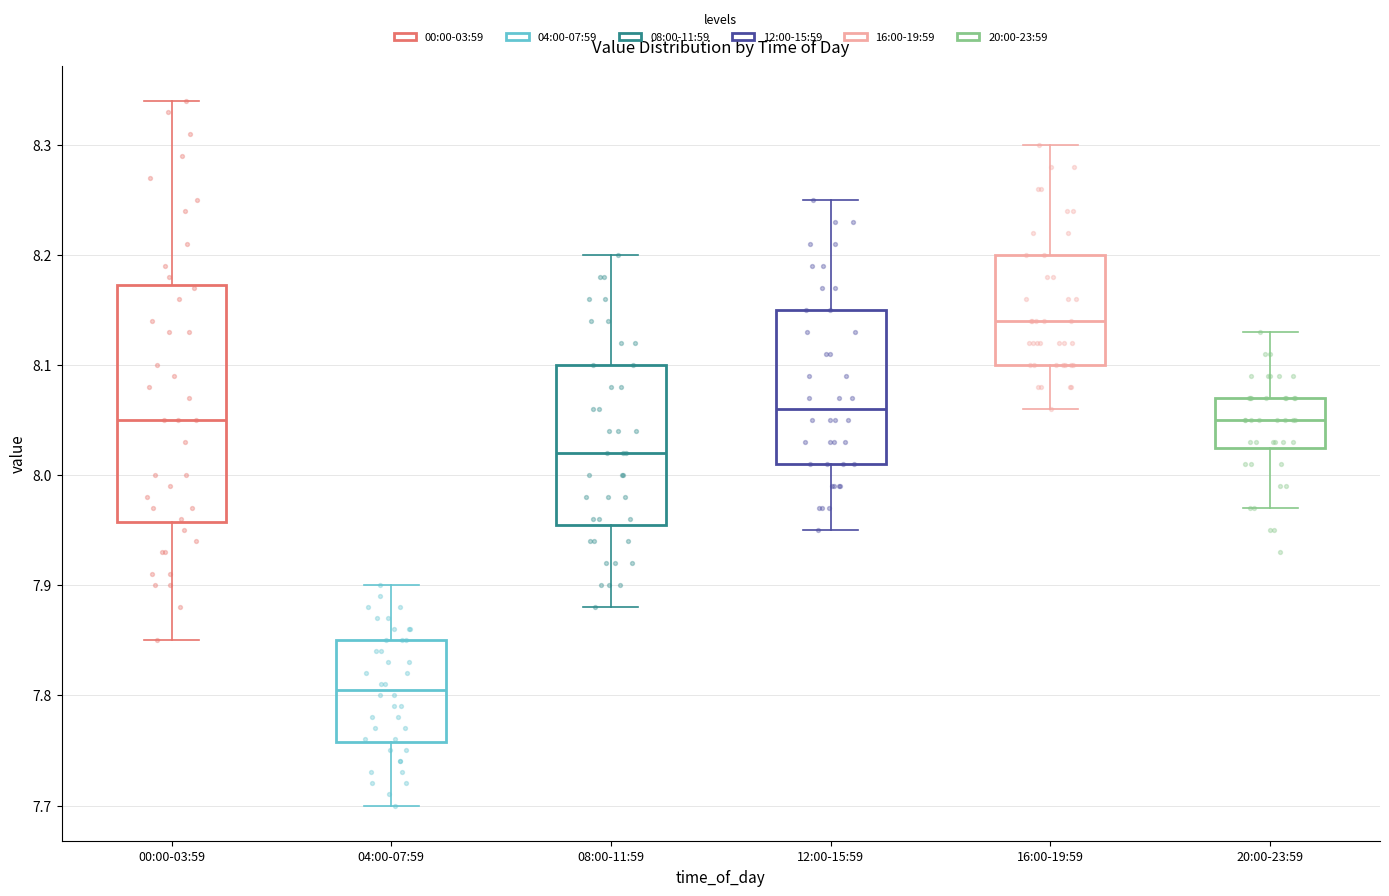

Reading left to right, read every box against the y-axis: the position of its median line, the range the box covers, and the ends of its whiskers. The values are not printed on the chart, so give them approximately, as read against the axis.

00:00-03:59: median 8.05, box 7.96 to 8.17, whiskers 7.85 to 8.34
04:00-07:59: median 7.81, box 7.76 to 7.85, whiskers 7.70 to 7.90
08:00-11:59: median 8.02, box 7.96 to 8.10, whiskers 7.88 to 8.20
12:00-15:59: median 8.06, box 8.01 to 8.15, whiskers 7.95 to 8.25
16:00-19:59: median 8.14, box 8.10 to 8.20, whiskers 8.06 to 8.30
20:00-23:59: median 8.05, box 8.03 to 8.07, whiskers 7.97 to 8.13